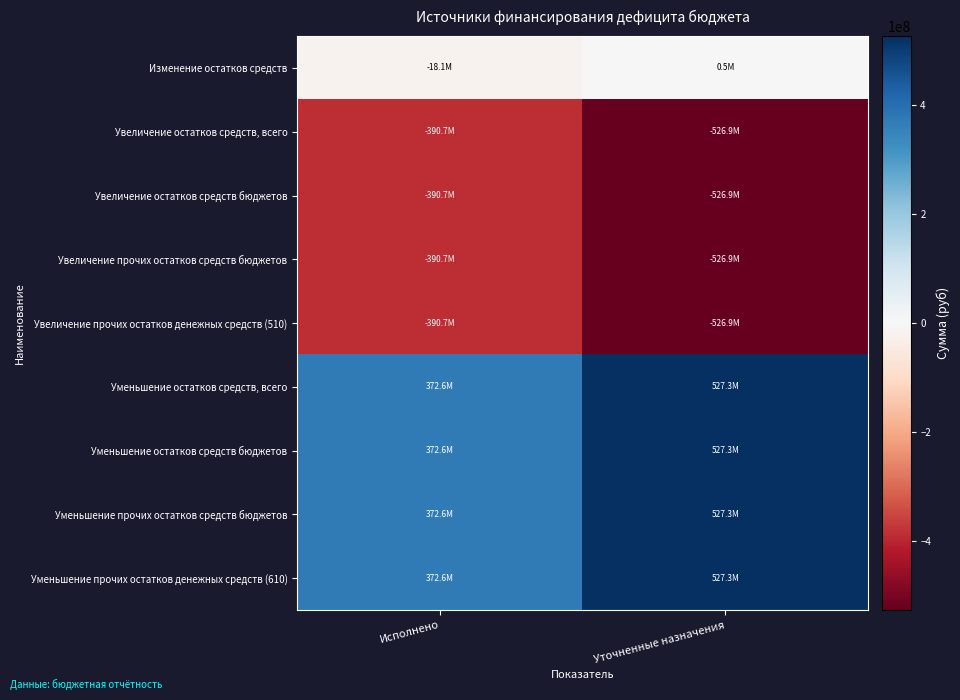

Reading left to right, what are all the values shown in this chart?

Изменение остатков средств: Исполнено=-18051789.1	Уточненные назначения=477459.3
Увеличение остатков средств, всего: Исполнено=-390700076.4	Уточненные назначения=-526854458.2
Увеличение остатков средств бюджетов: Исполнено=-390700076.4	Уточненные назначения=-526854458.2
Увеличение прочих остатков средств бюджетов: Исполнено=-390700076.4	Уточненные назначения=-526854458.2
Увеличение прочих остатков денежных средств (510): Исполнено=-390700076.4	Уточненные назначения=-526854458.2
Уменьшение остатков средств, всего: Исполнено=372648287.3	Уточненные назначения=527331917.5
Уменьшение остатков средств бюджетов: Исполнено=372648287.3	Уточненные назначения=527331917.5
Уменьшение прочих остатков средств бюджетов: Исполнено=372648287.3	Уточненные назначения=527331917.5
Уменьшение прочих остатков денежных средств (610): Исполнено=372648287.3	Уточненные назначения=527331917.5